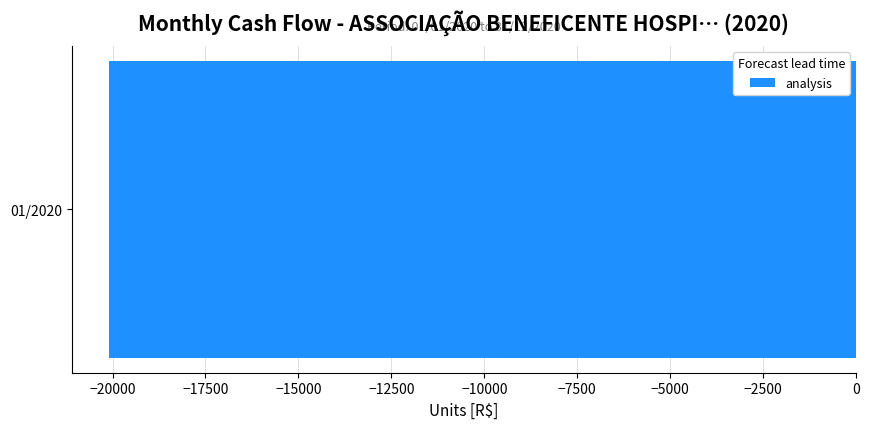

Are the bars horizontal?

Yes